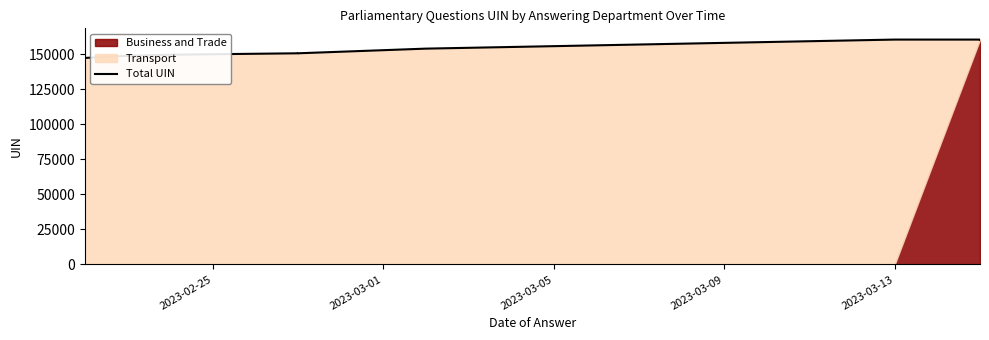

How many data points are less than 153873?

5